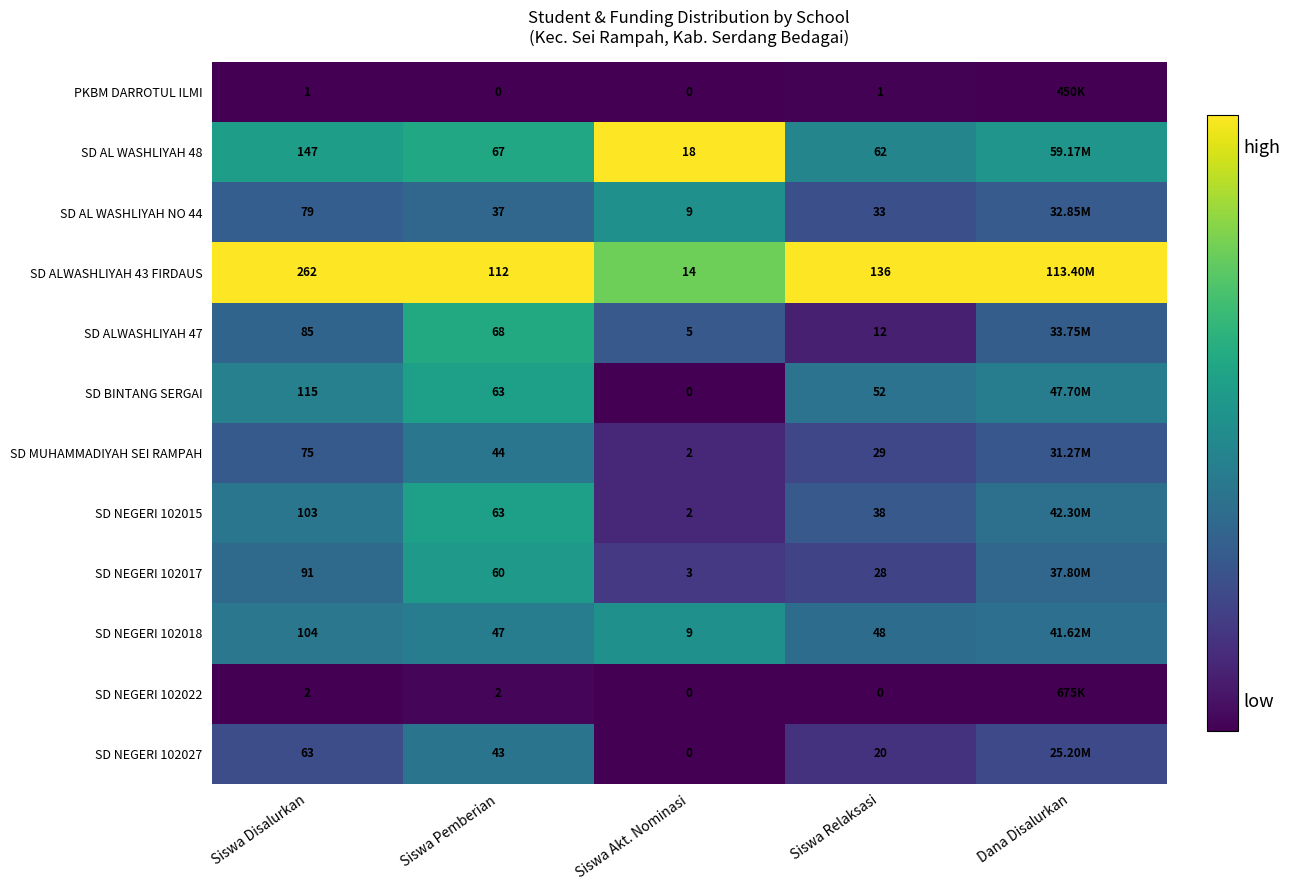

Is the value of SD MUHAMMADIYAH SEI RAMPAH at Siswa Pemberian greater than the value of SD ALWASHLIYAH 43 FIRDAUS at Siswa Disalurkan?

No